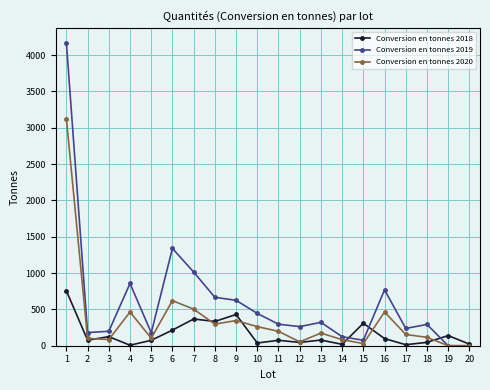

What is the highest value of the Conversion en tonnes 2020 series?

3122.9